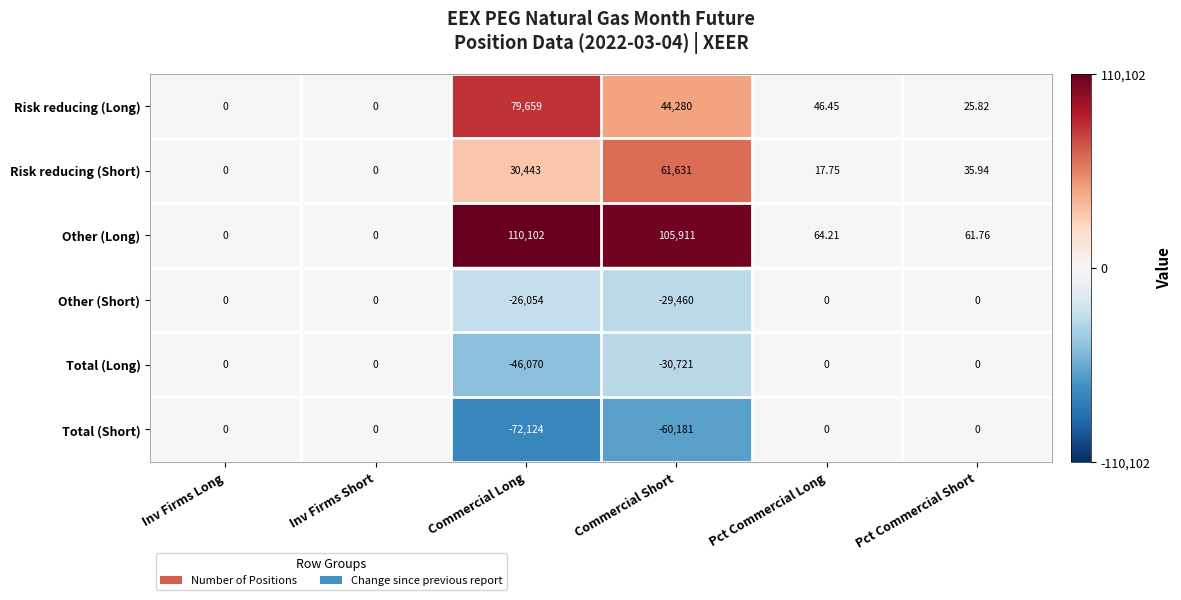

Rank the series at Commercial Short from highest to lowest value.

Other (Long), Risk reducing (Short), Risk reducing (Long), Other (Short), Total (Long), Total (Short)